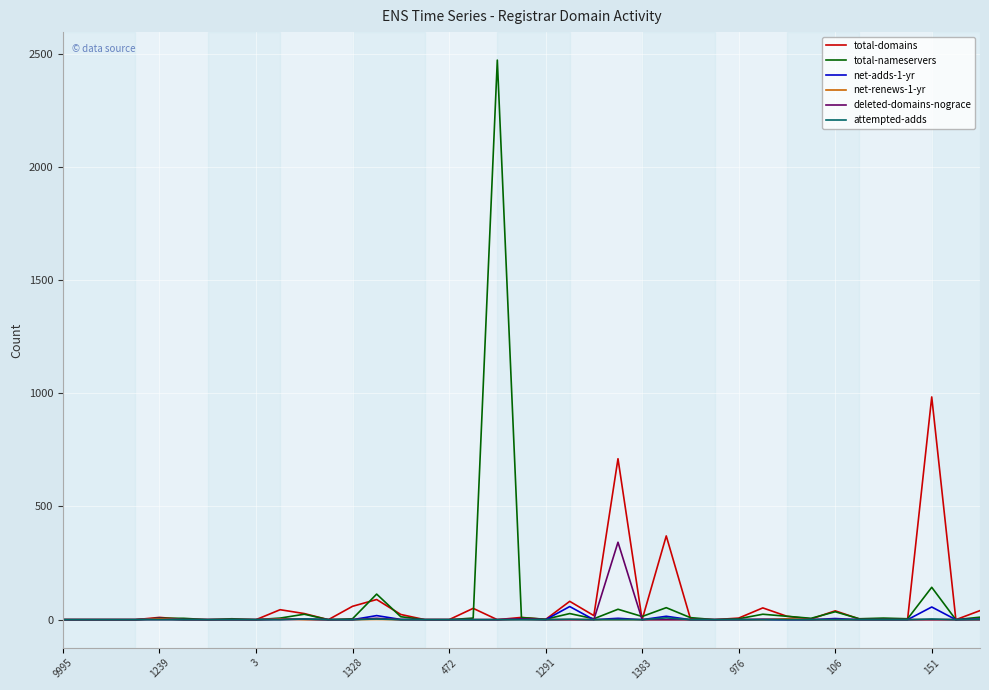

Which series has the widest spread of values?

total-nameservers